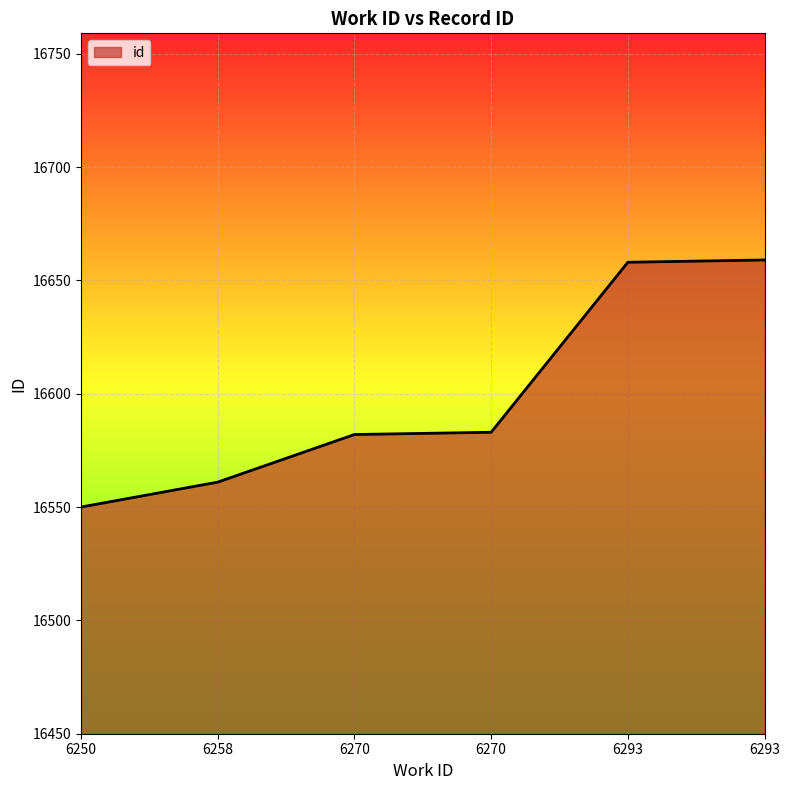

Count the number of categories in the chart.

6